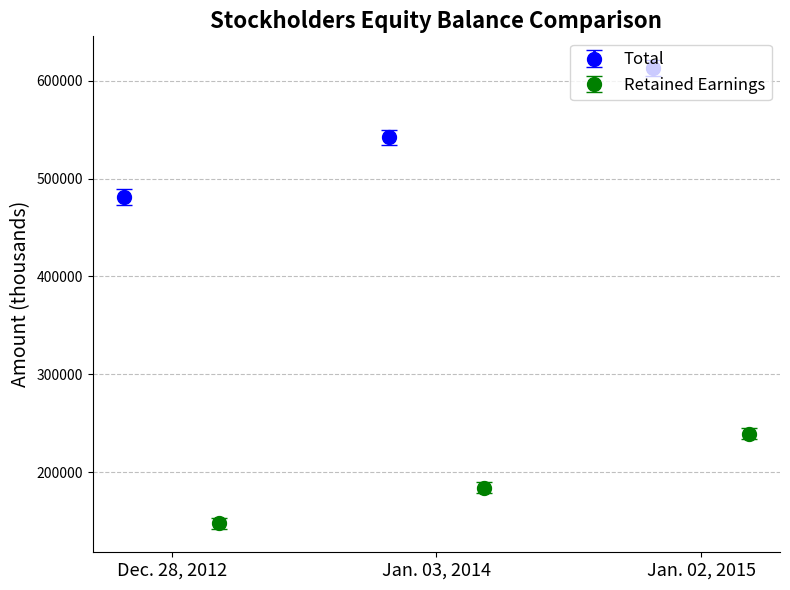

What is the difference between the Total values at Dec. 28, 2012 and Jan. 03, 2014?

61195